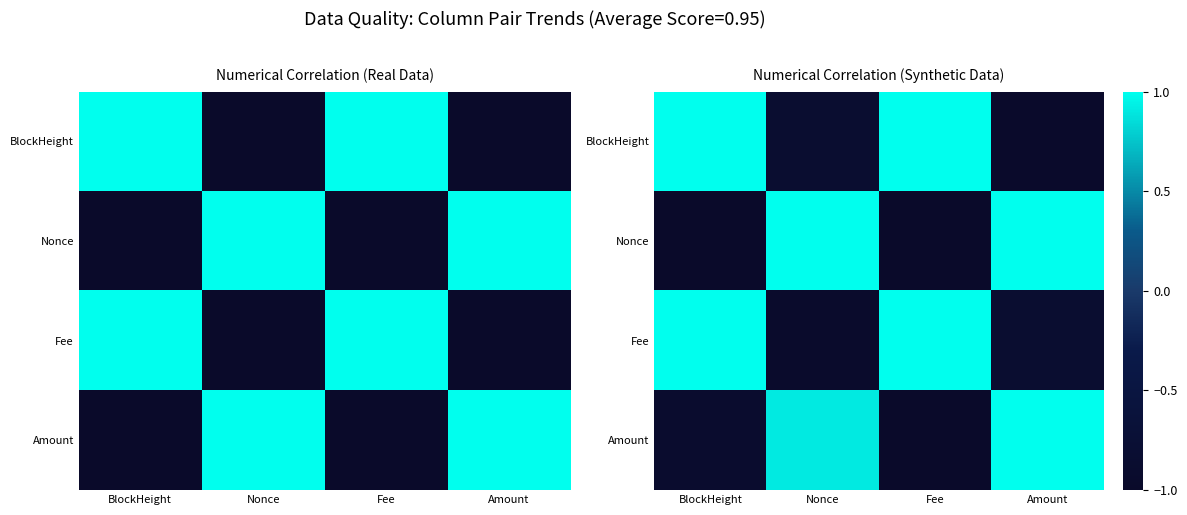

At which category is the sum across all series the highest?

Amount